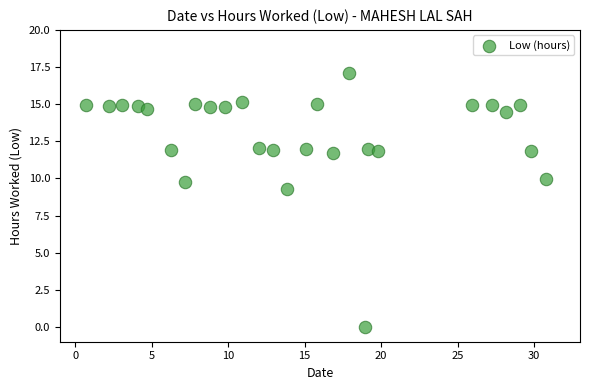

What is the range of X values (max minus min)?

30.1